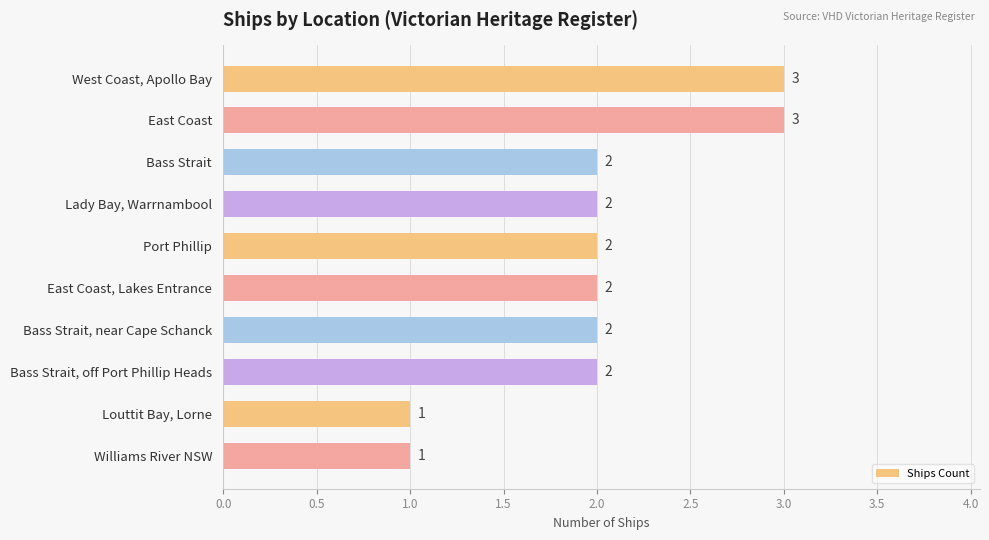

What is the sum of all values?

20